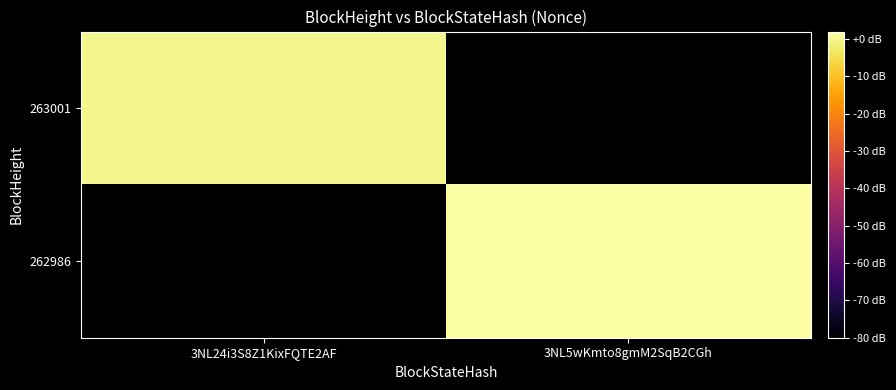

Which series changed the most between 3NL24i3S8Z1KixFQTE2AF and 3NL5wKmto8gmM2SqB2CGh?

262986